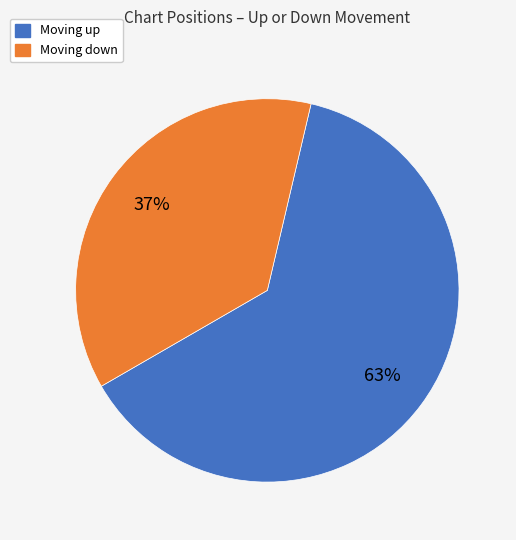

Does any single category account for the majority?

Yes